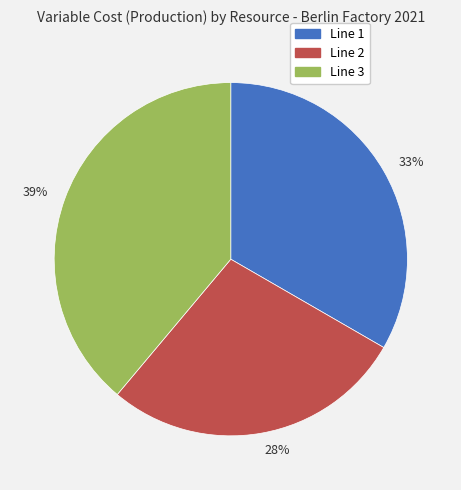

Does any single category account for the majority?

No